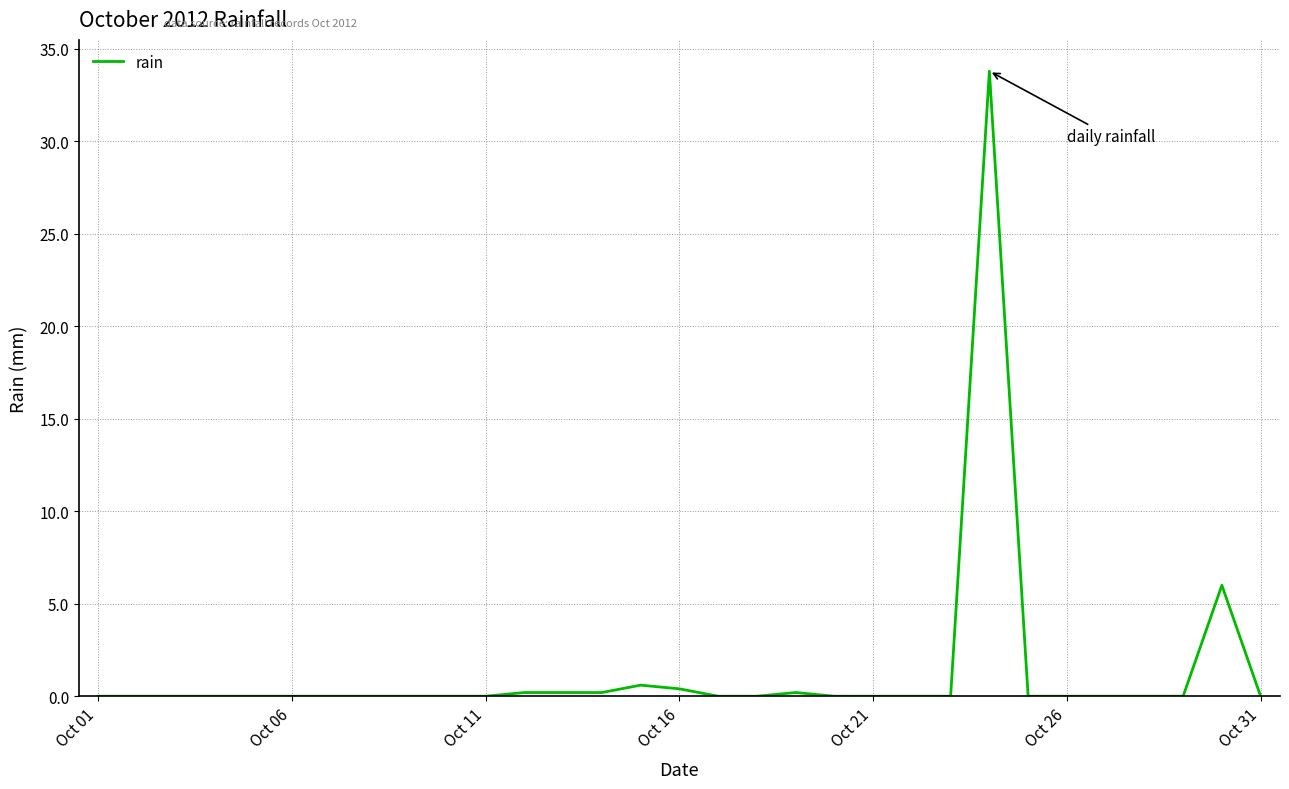

What is the sum of all values?

41.6